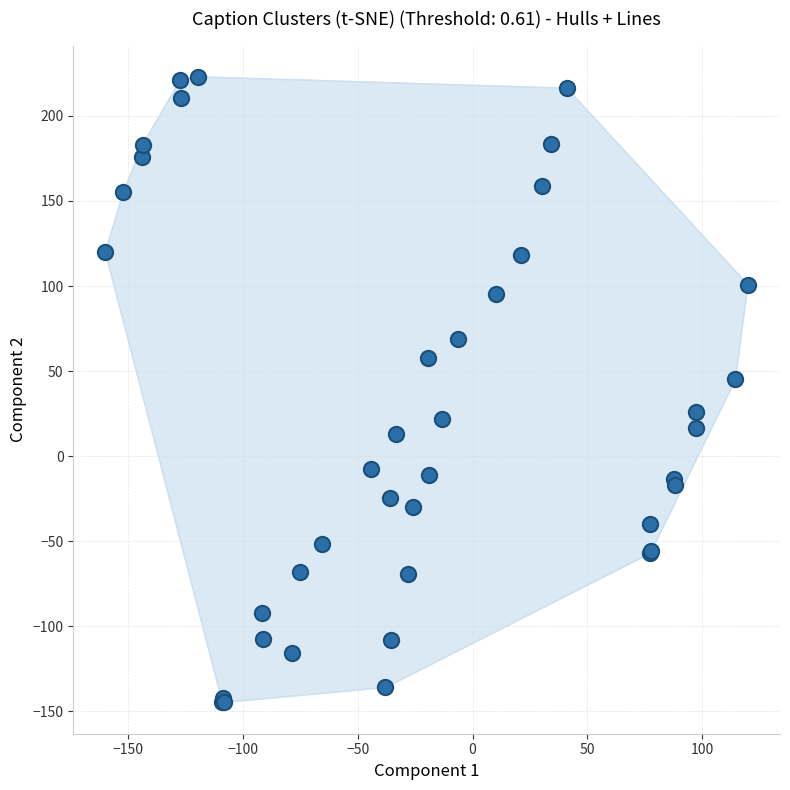

What Y value in the scatter plot is closest to 39?

45.1